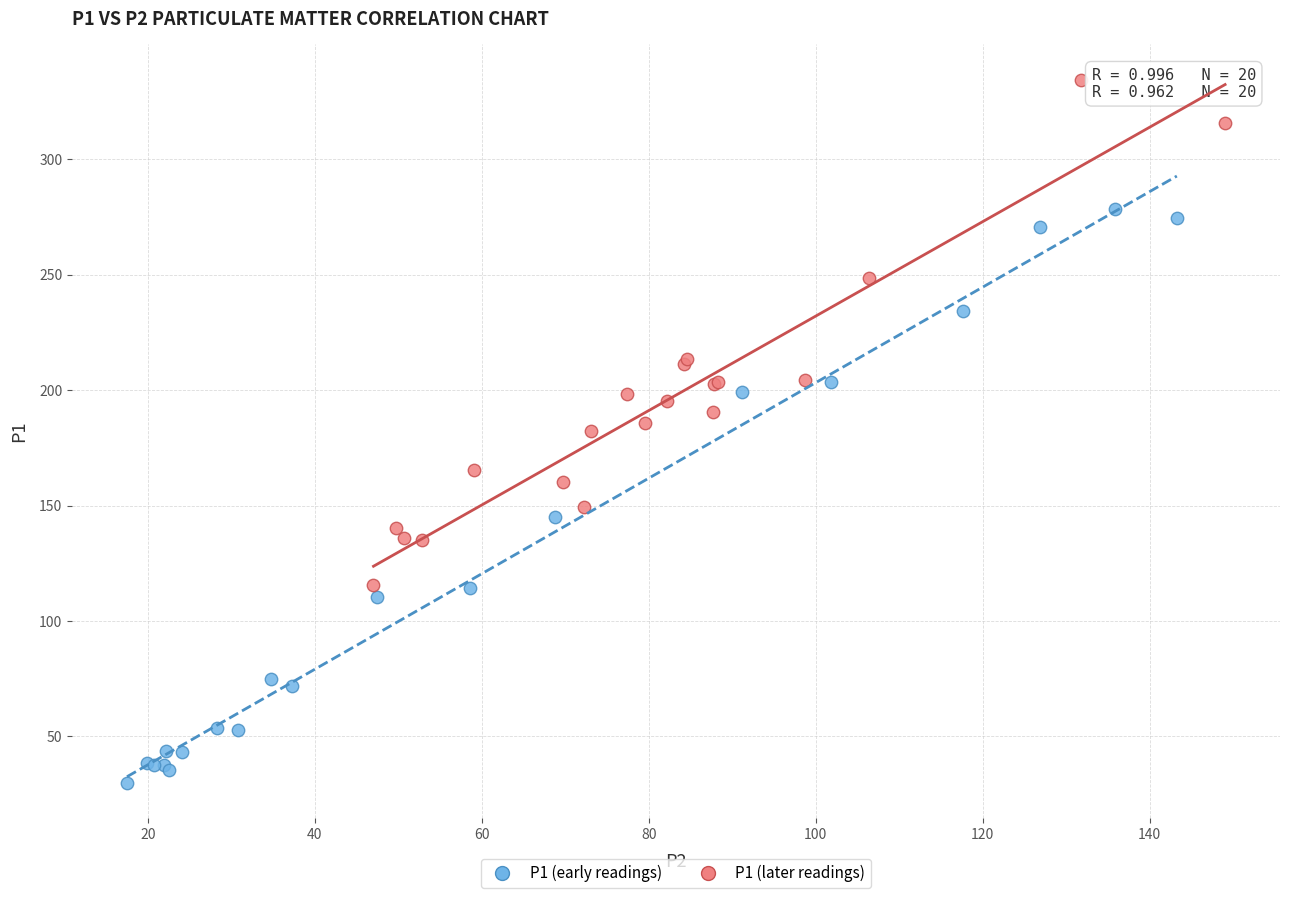

Which series has the widest spread of Y values?

P1 (early readings)